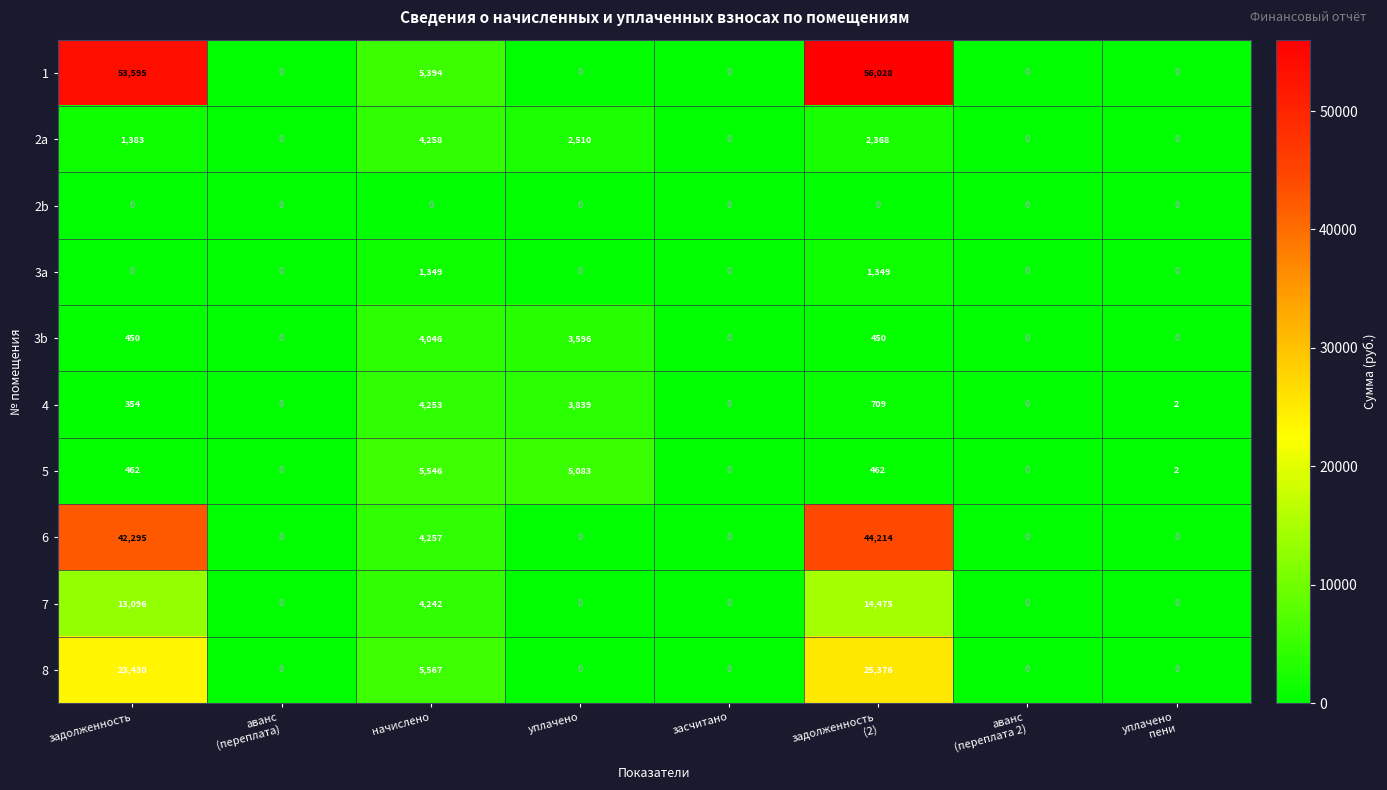

Which series has the largest total across all categories?

1